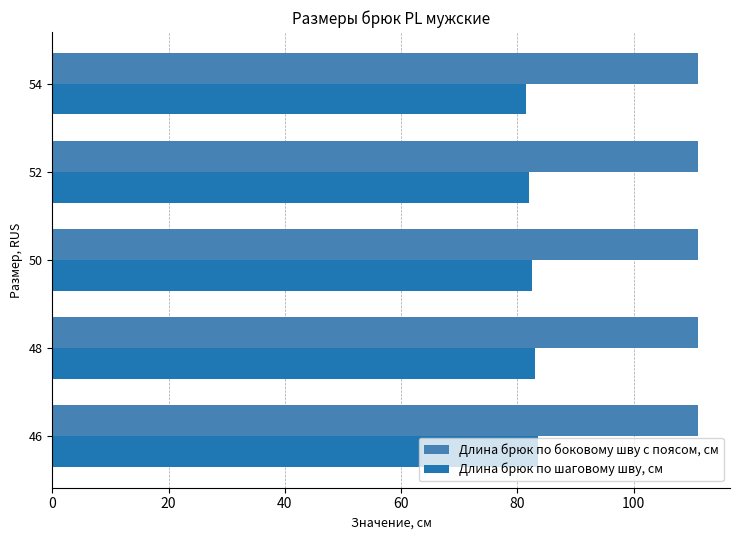

Is it true that Длина брюк по боковому шву с поясом, см equals 111.0 at 48?

True